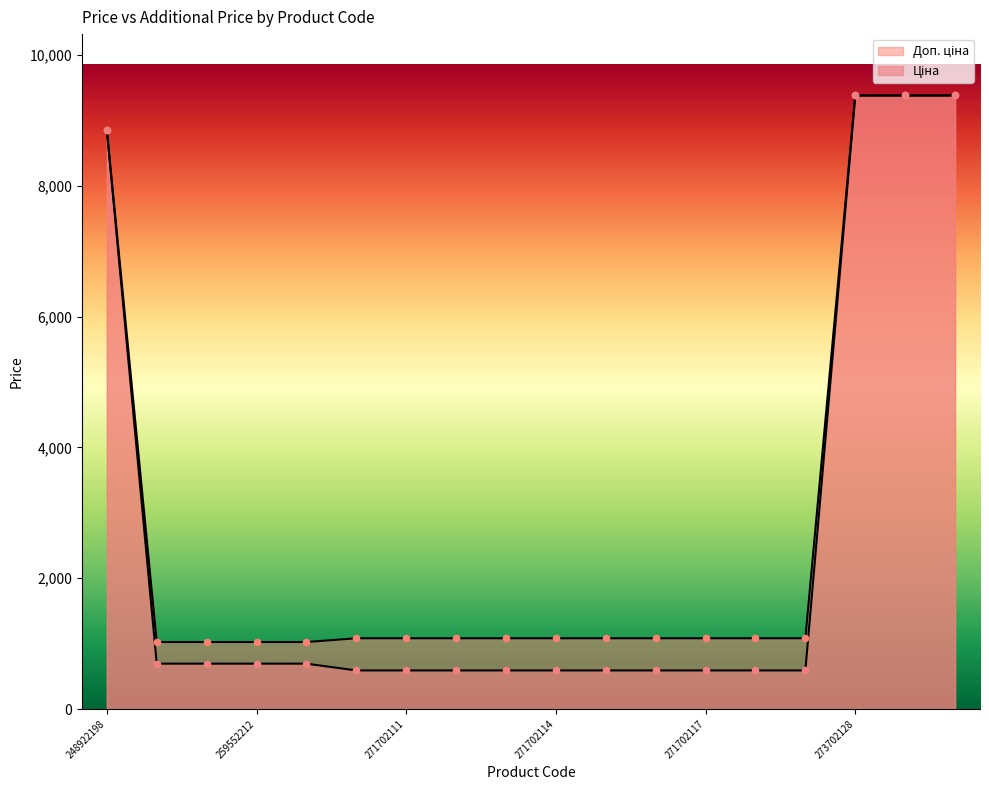

Which series reaches the maximum Y coordinate?

Ціна